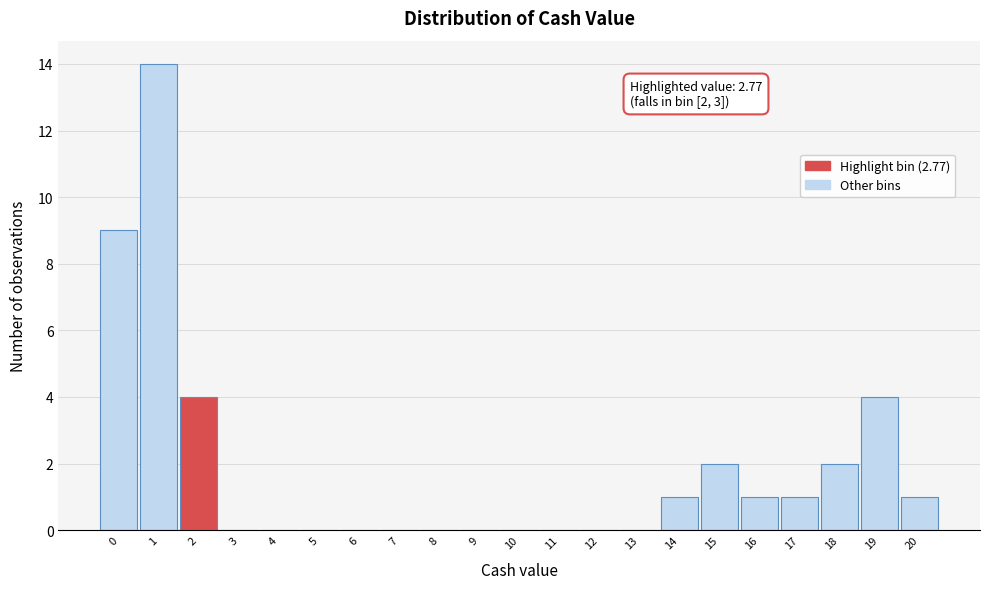

Reading left to right, list all the values displayed in this chart.

0=9	1=14	2=4	3=0	4=0	5=0	6=0	7=0	8=0	9=0	10=0	11=0	12=0	13=0	14=1	15=2	16=1	17=1	18=2	19=4	20=1